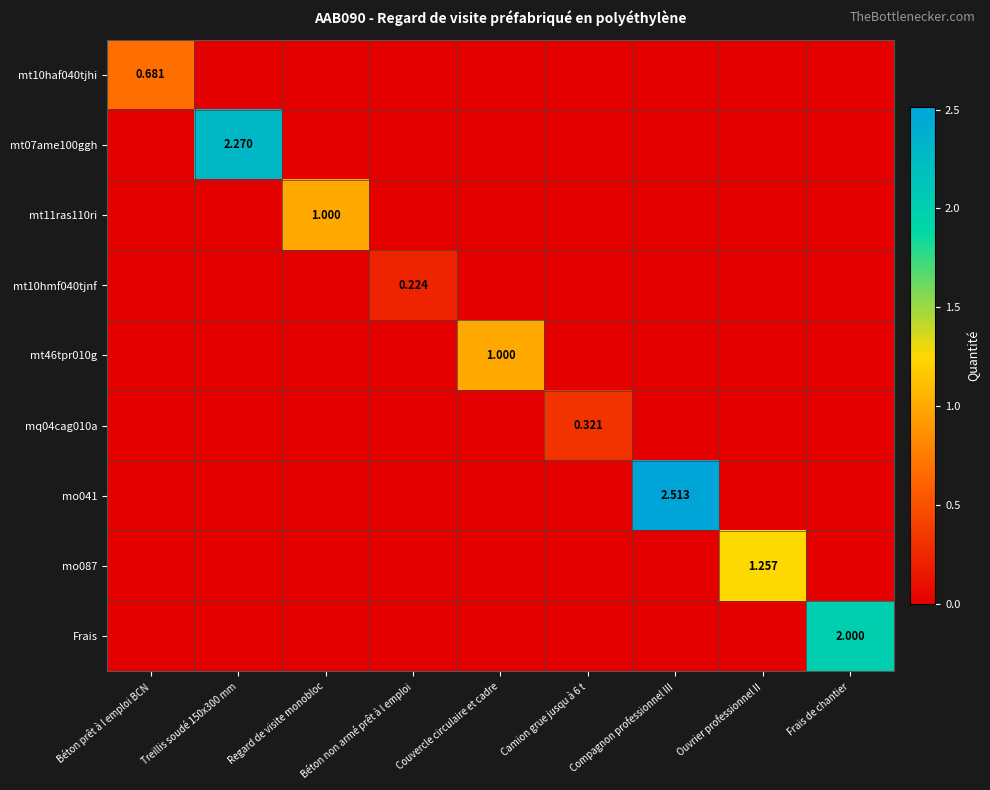

True or false: mt07ame100ggh has a value of 0.8 at Couvercle circulaire et cadre.

False